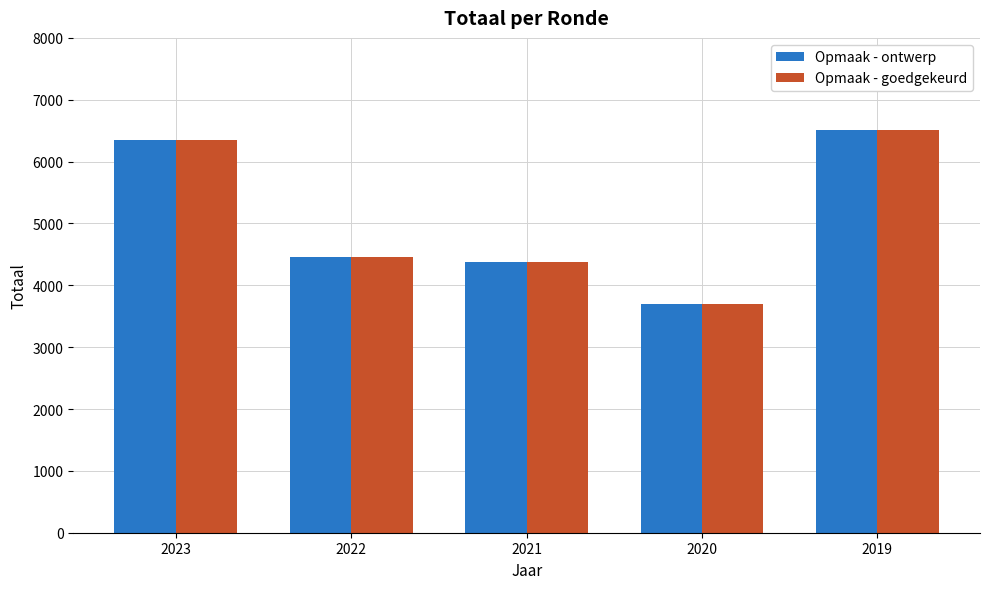

At which label does Opmaak - goedgekeurd first exceed 4455?

2023